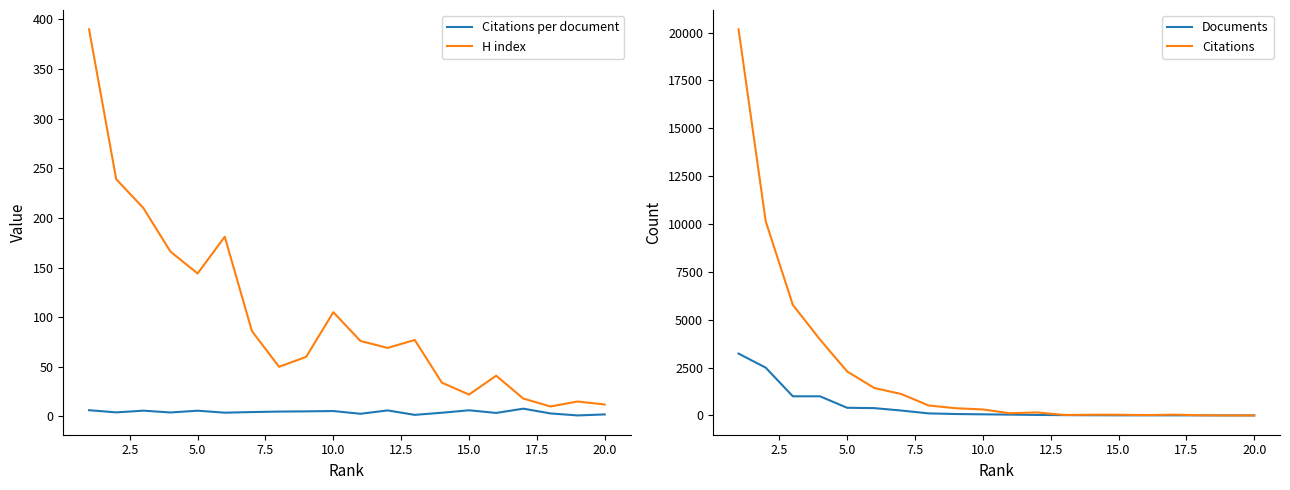

How many lines are shown in the chart?

4